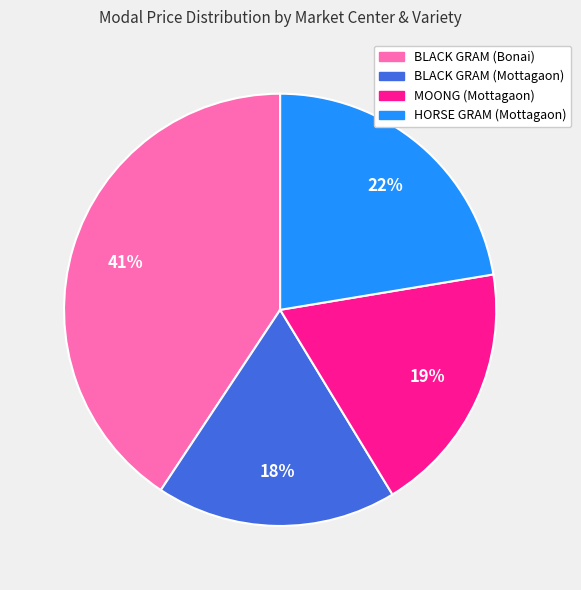

Is the sum of BLACK GRAM (Bonai) and HORSE GRAM (Mottagaon) greater than half?

Yes